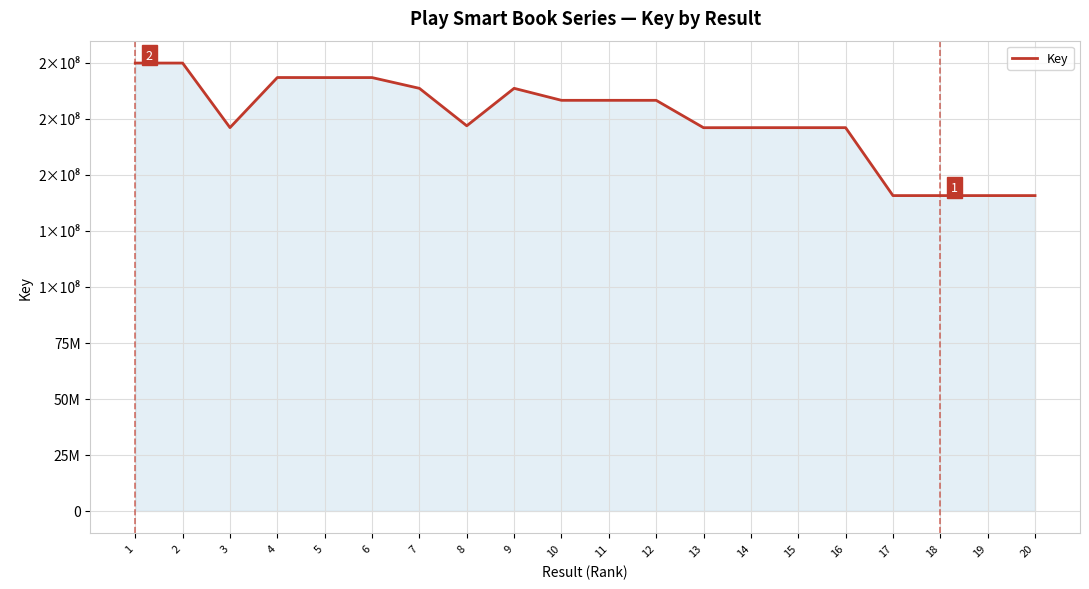

Where is the first local maximum?

4